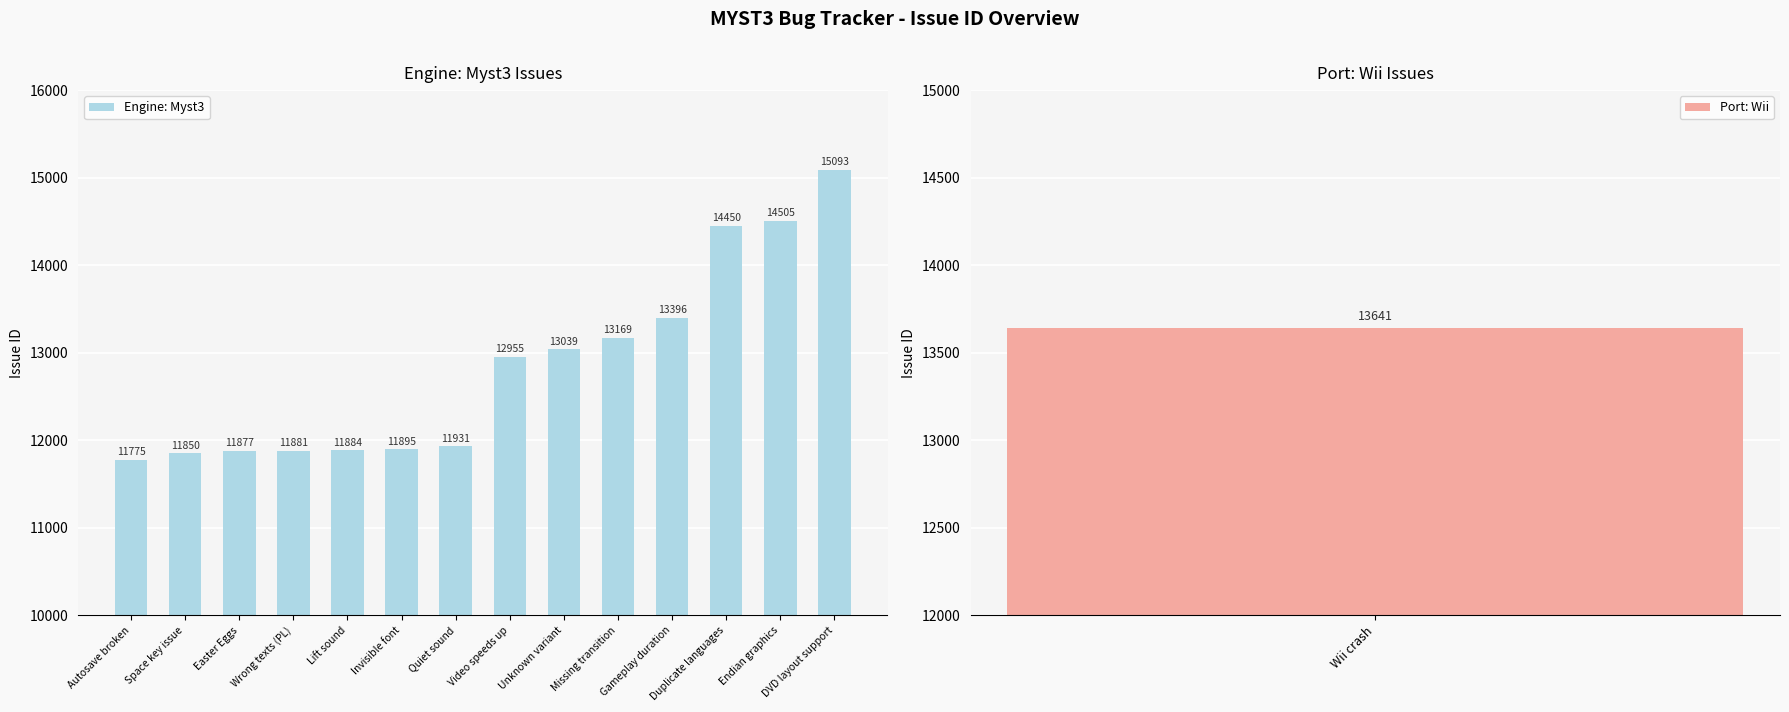

What value does the data have at Space key issue, to the nearest 50?

11850